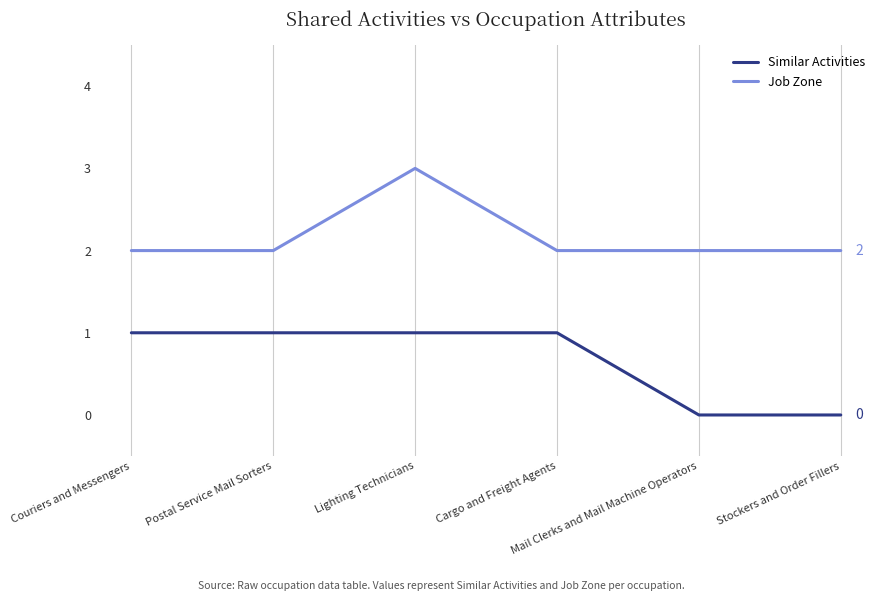

What is the maximum value for Job Zone?

3